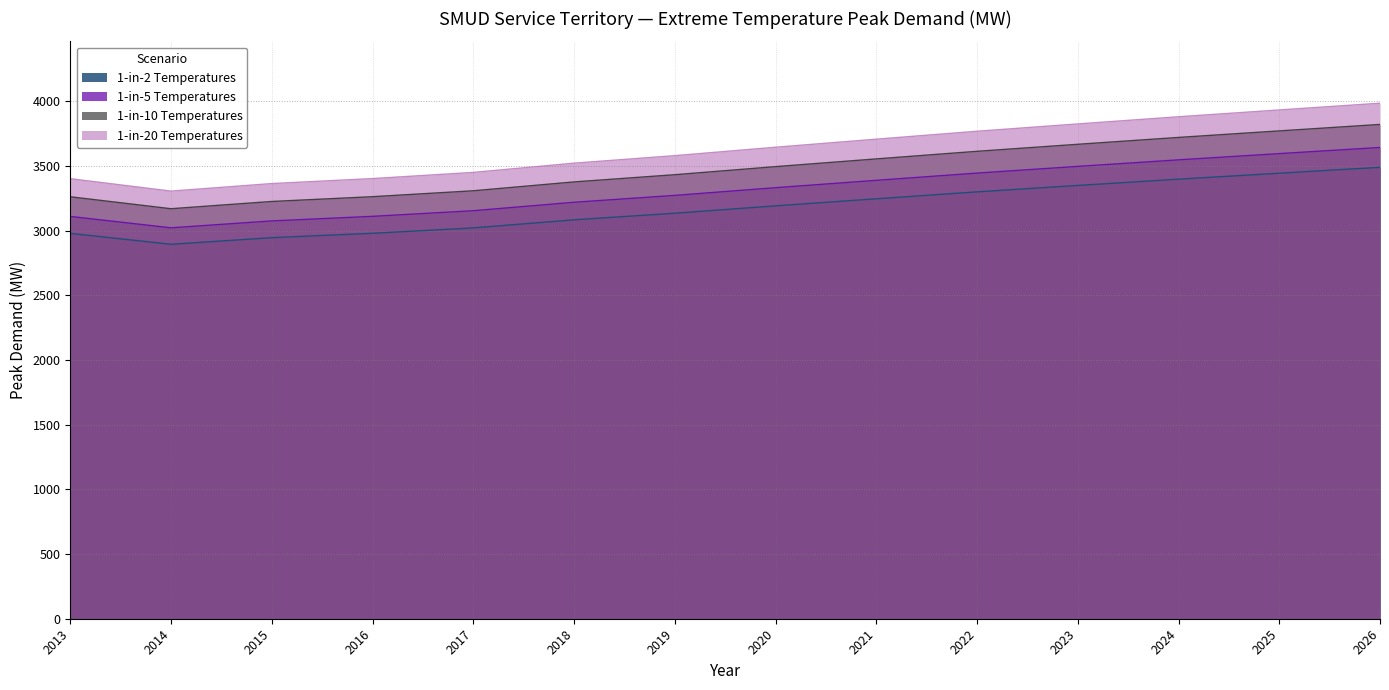

How many data points in 1-in-2 Temperatures are above 3192?

7